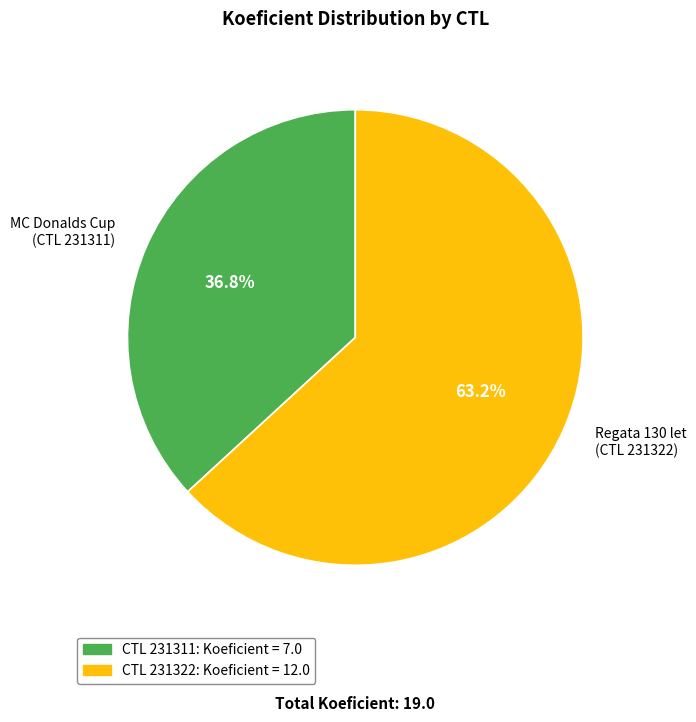

Is there any slice that represents more than half of the pie?

Yes